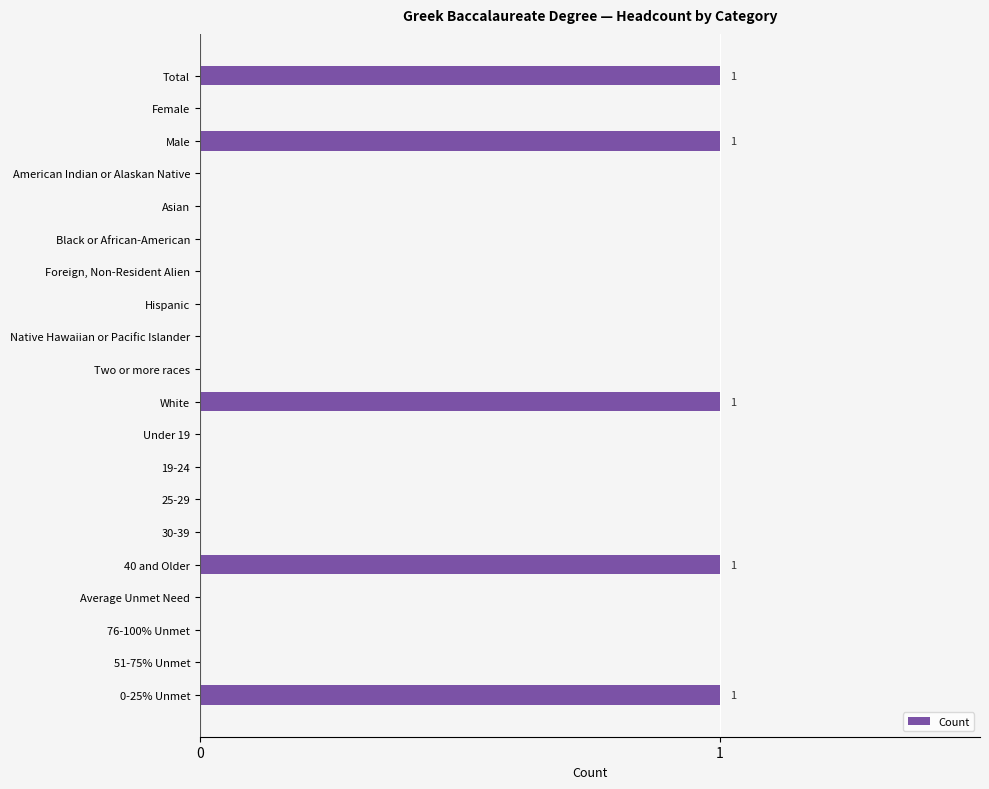

True or false: the data shows 1 at Asian.

False